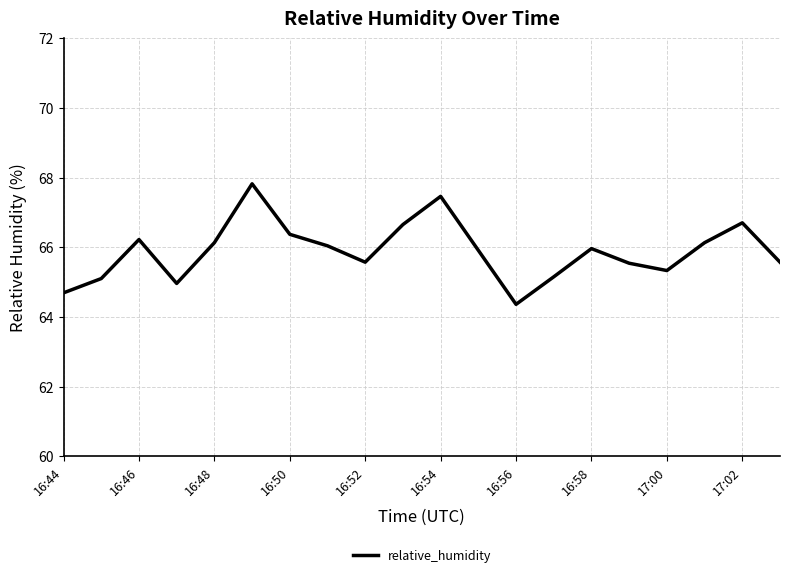

What is the smallest value displayed?

64.4